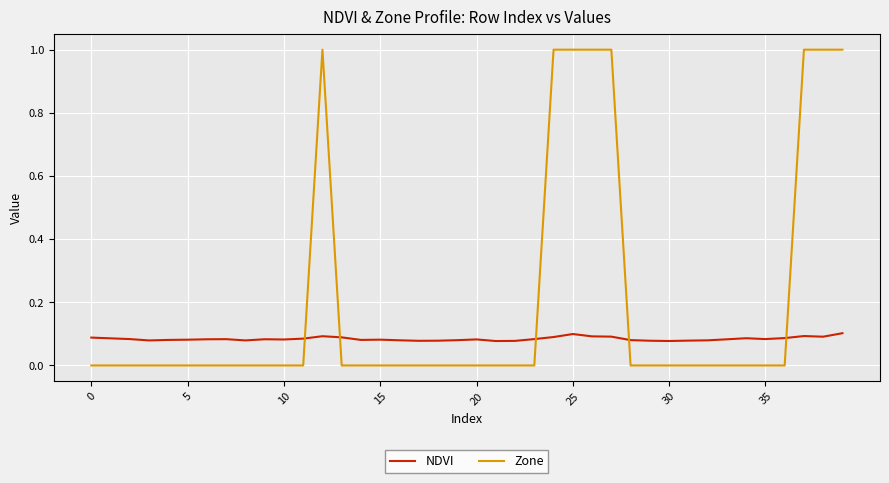

Count the Zone values in the range 0 to 1.

40